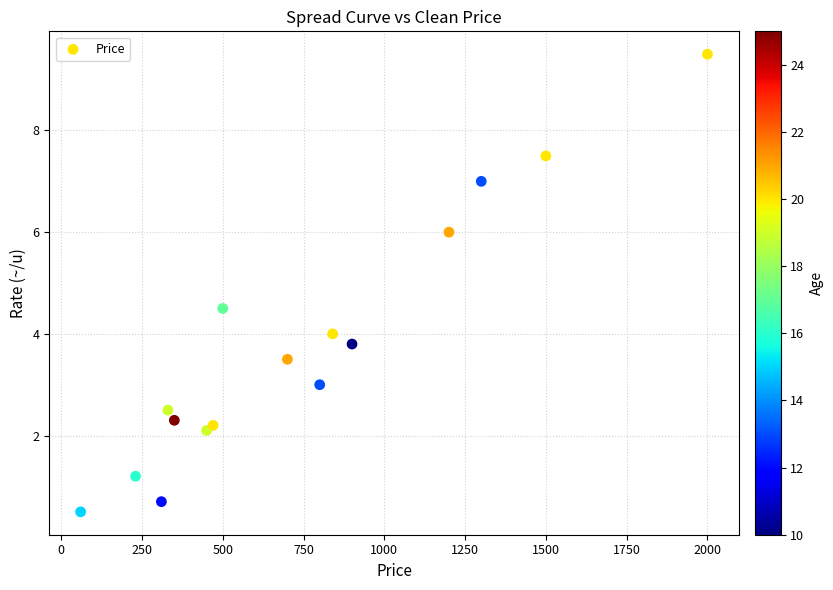

What Y value in the scatter plot is closest to 5?

4.5